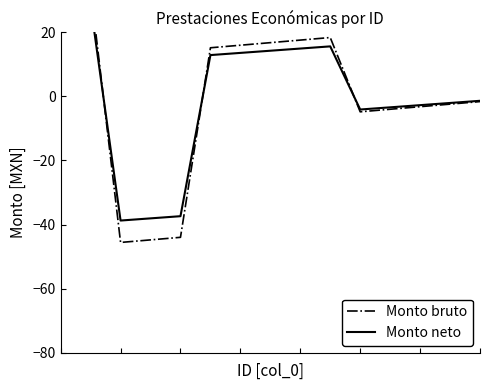

What is the smallest value displayed?

-45.6